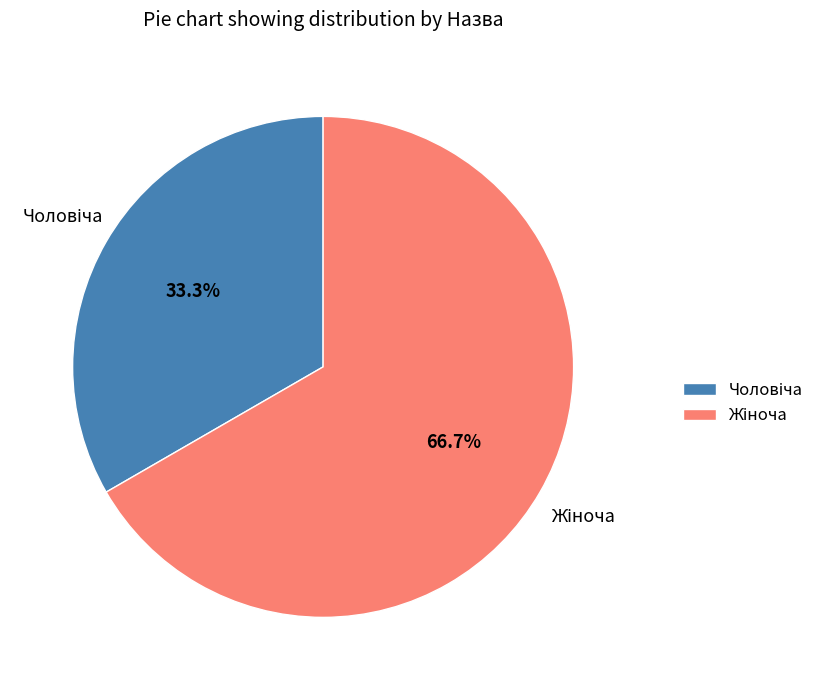

Is there a majority slice in this chart?

Yes